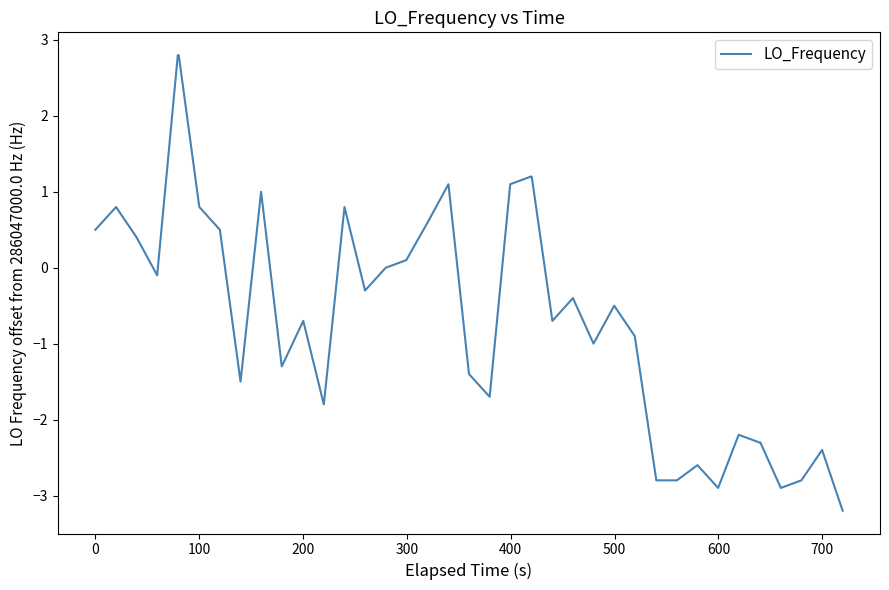

How many lines are shown in the chart?

1